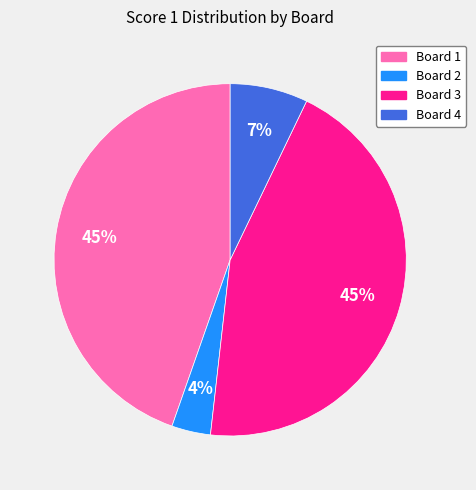

What is the smallest slice in the pie chart?

Board 2